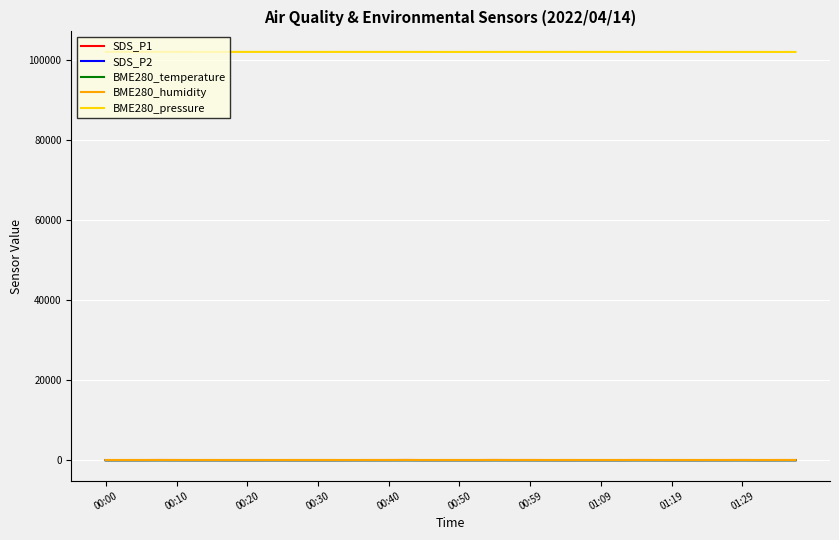

Which series has the largest total across all categories?

BME280_pressure